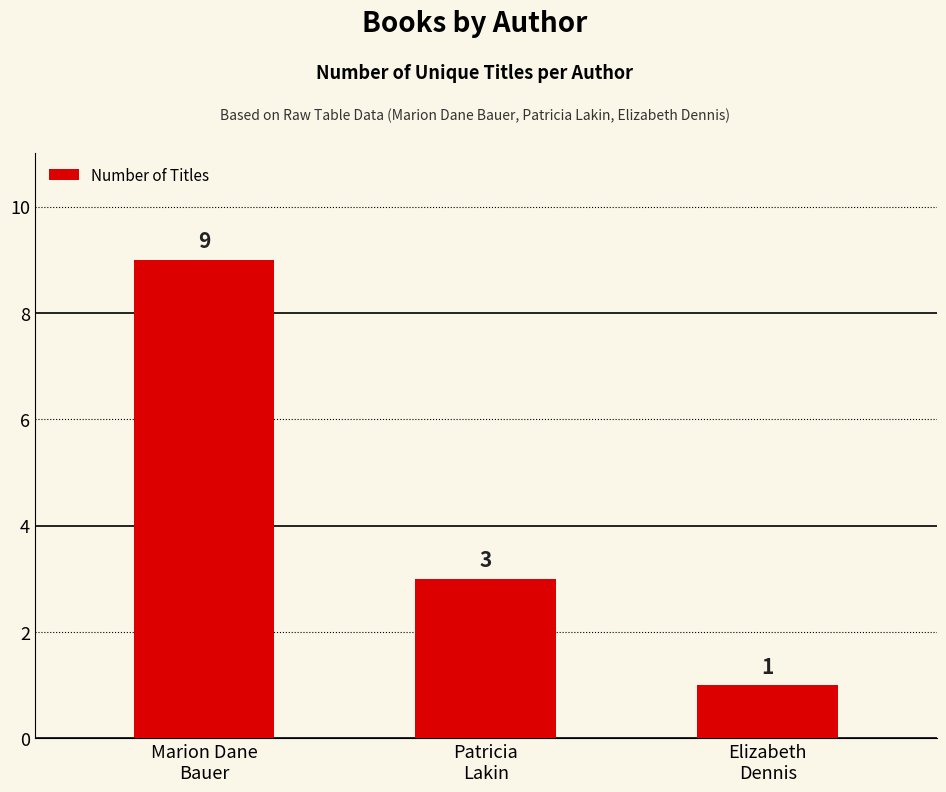

What is the greatest value displayed?

9